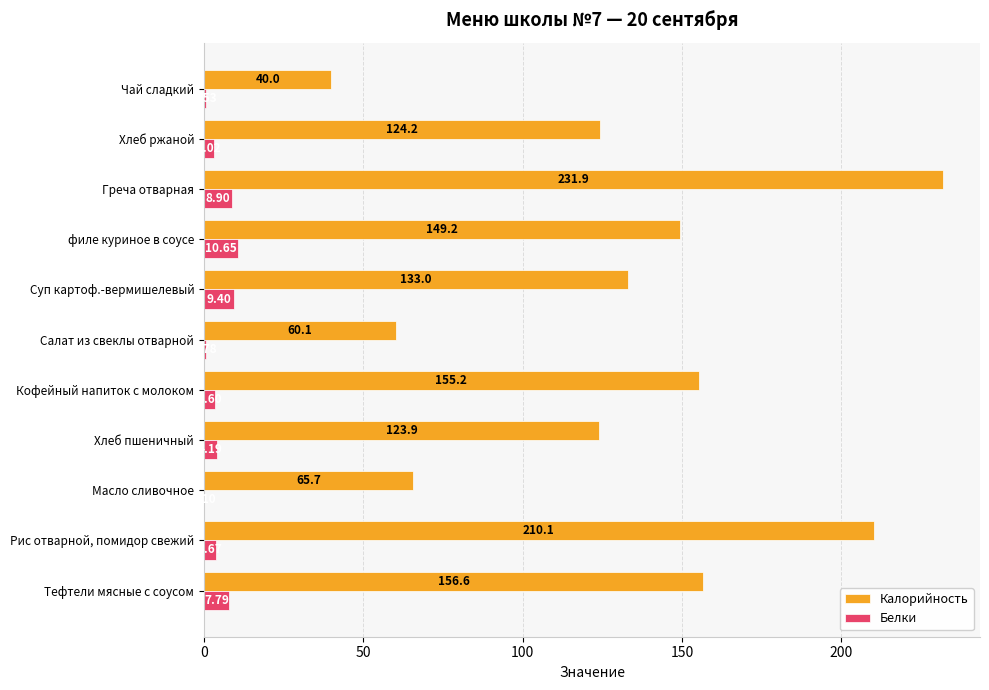

At which category does the chart reach its peak across all series?

Греча отварная